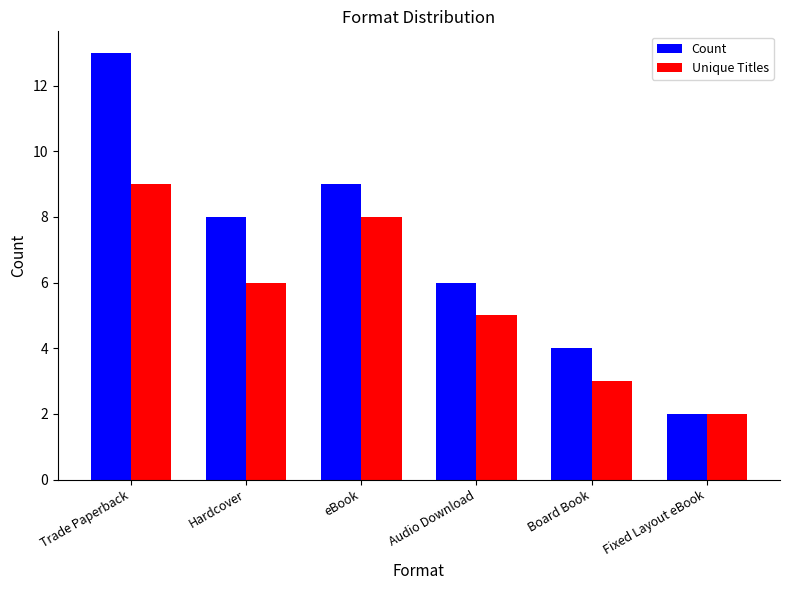

What is the spread (max minus min) of values at Board Book?

1